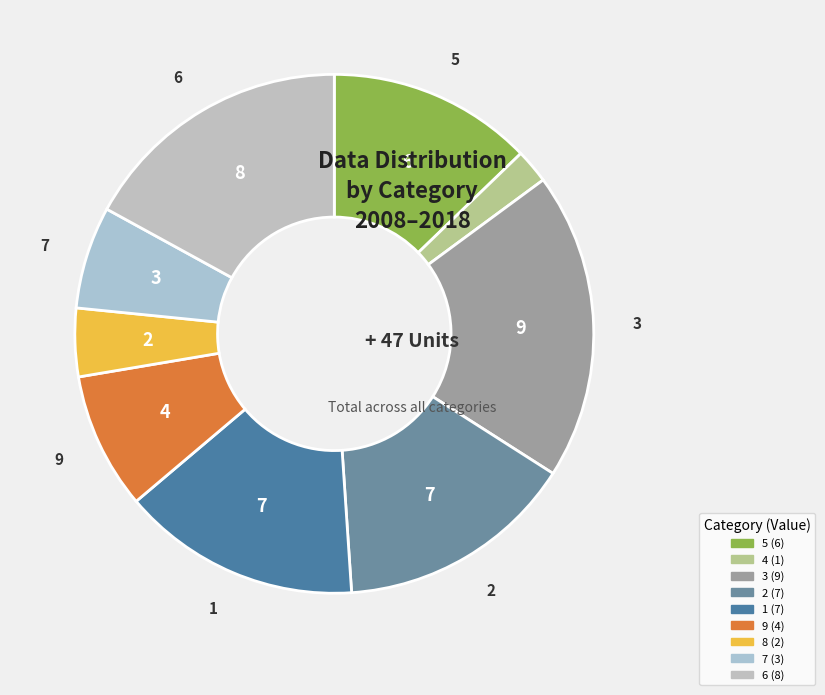

What is the total percentage of 7 and 6?

23.4%